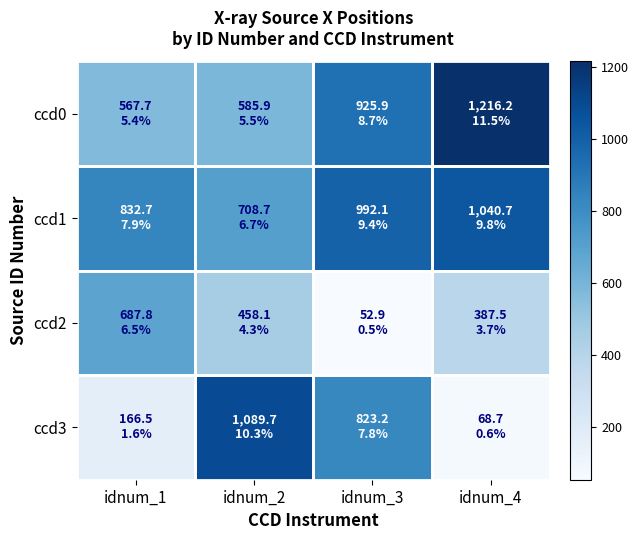

Which series has the largest total across all categories?

ccd1